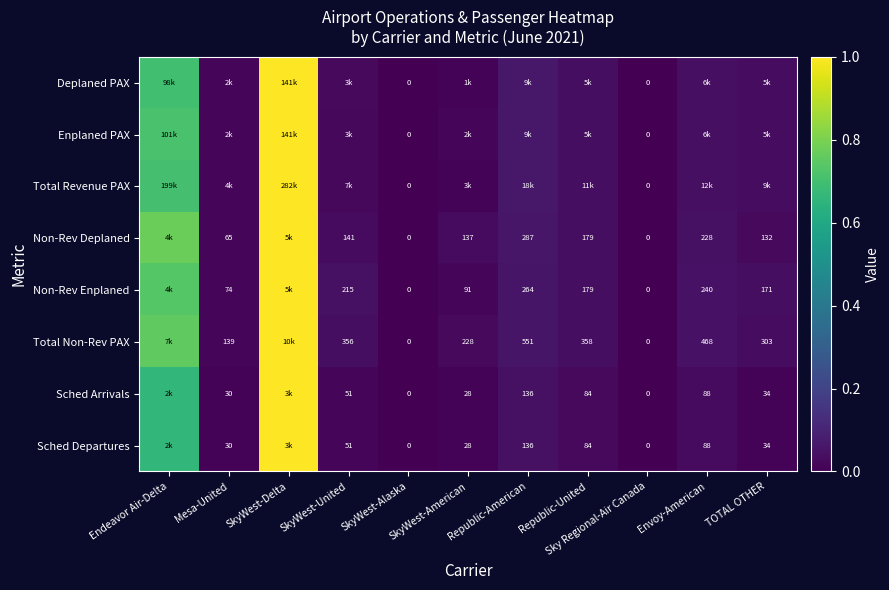

What is the difference between the second highest and minimum values in the Total Non-Rev PAX series?

0.8